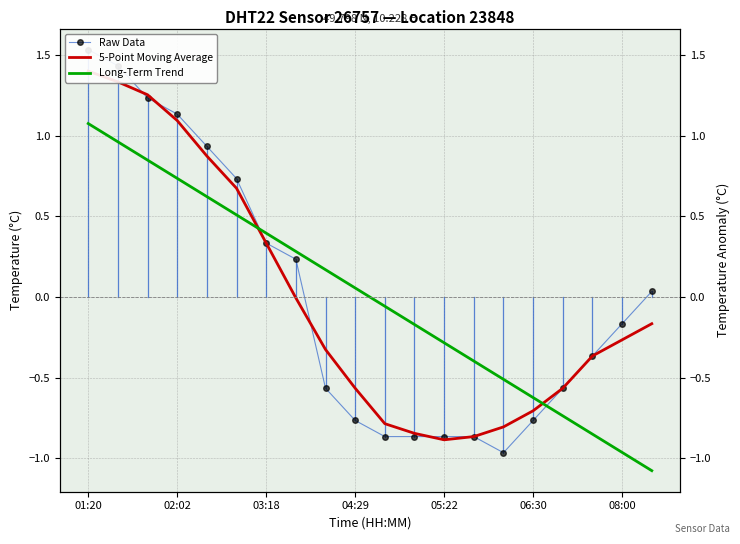

How many interior local valleys does the 5-Point Moving Average series have?

1